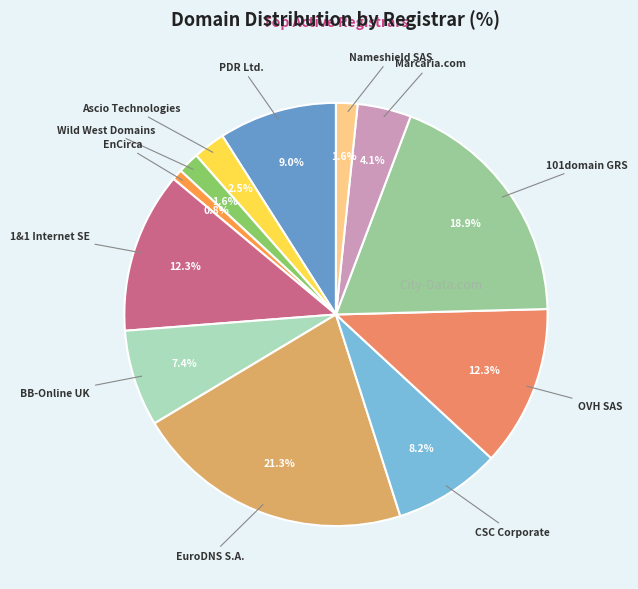

How many slices are in this pie chart?

12